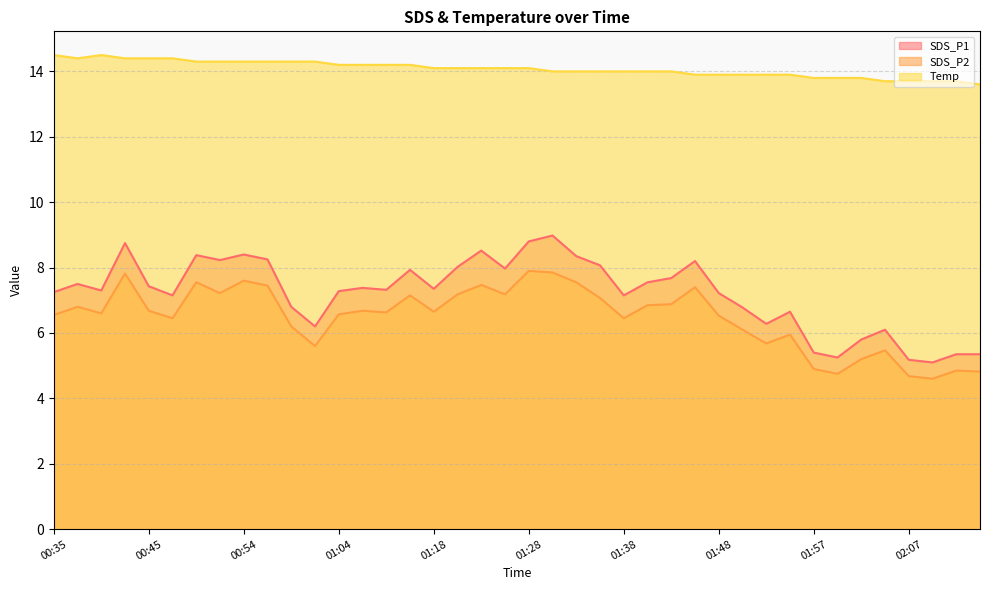

What is the label of the 30th point from the left?

01:50